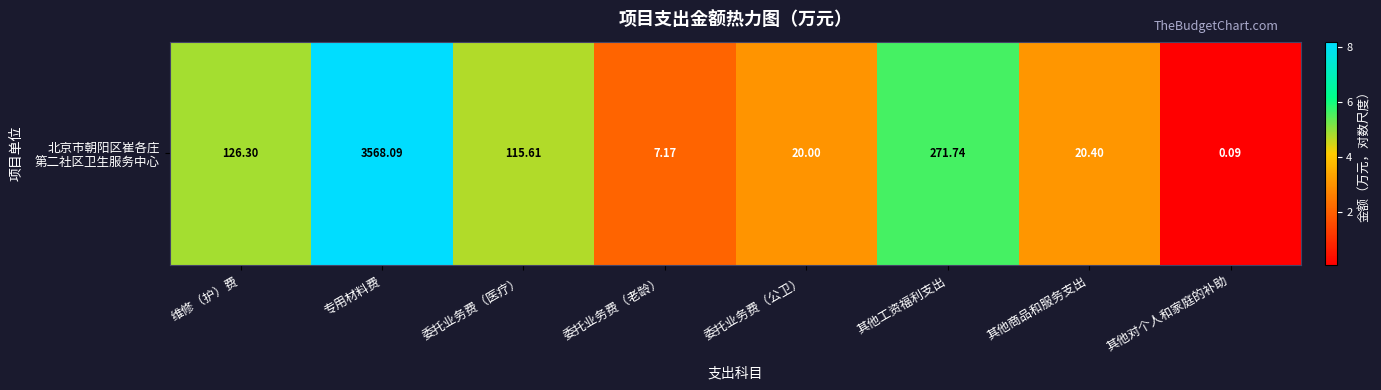

List the labels in order of value, largest first.

专用材料费, 其他工资福利支出, 维修（护）费, 委托业务费（医疗）, 其他商品和服务支出, 委托业务费（公卫）, 委托业务费（老龄）, 其他对个人和家庭的补助